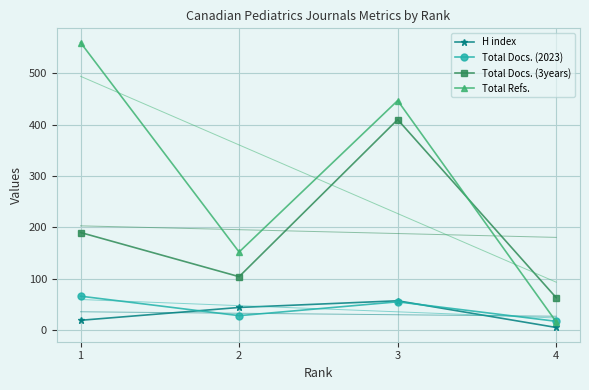

Between 1 and 2, which series saw the biggest shift?

Total Refs.